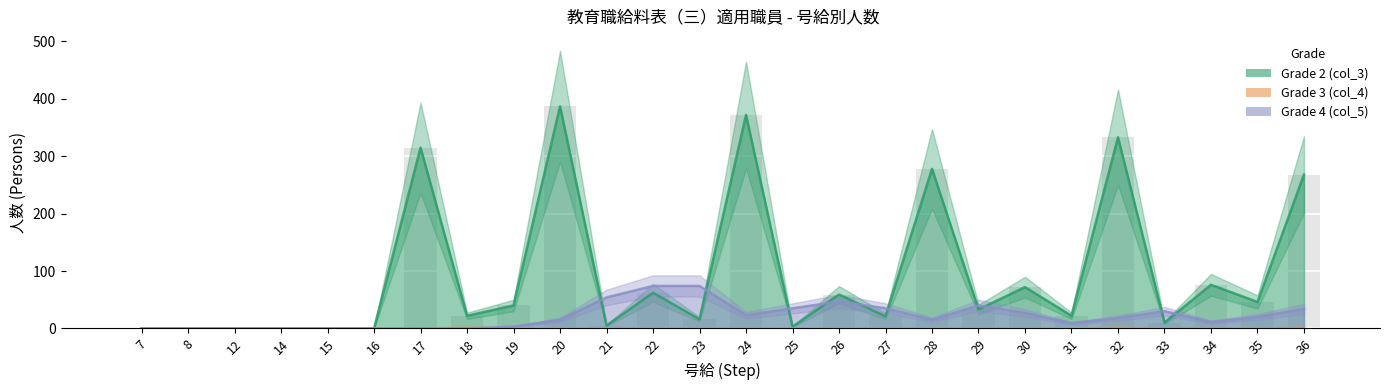

List the series in order of their overall mean, highest first.

Grade 2 (col_3), Grade 4 (col_5), Grade 3 (col_4)